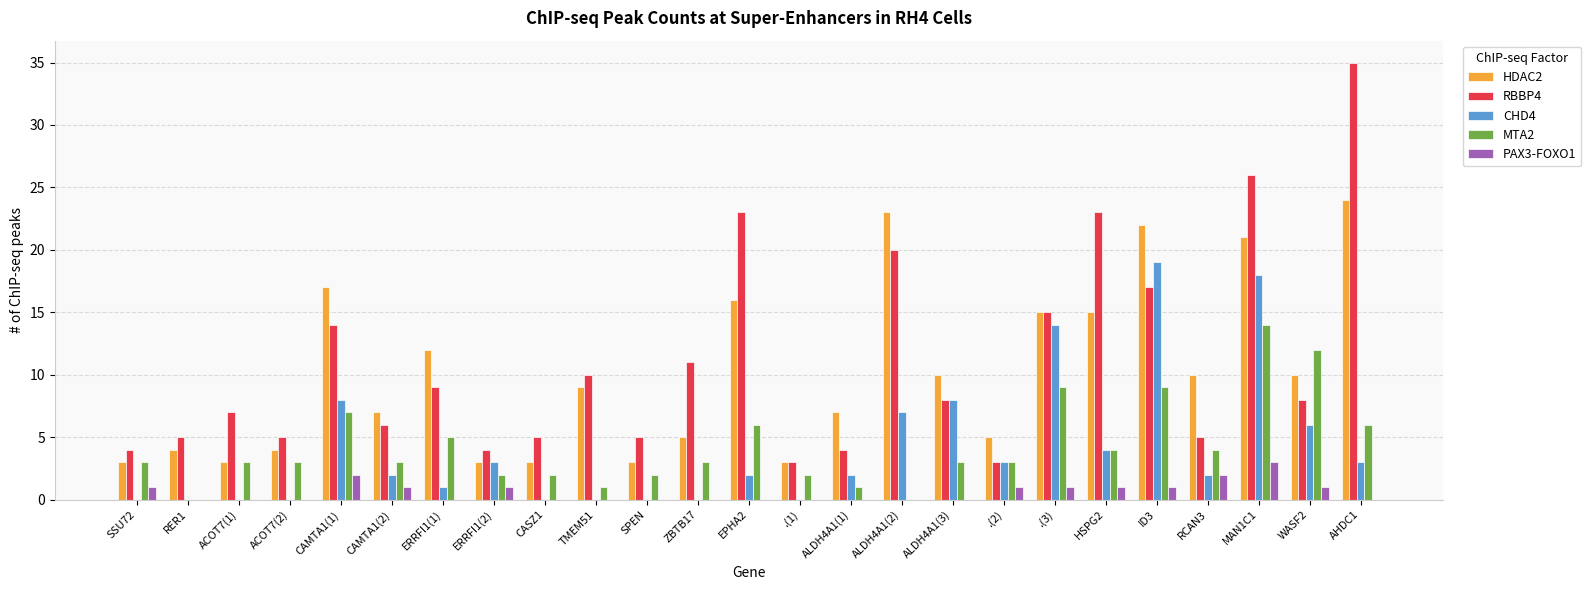

Which series changed the most between CASZ1 and RCAN3?

HDAC2